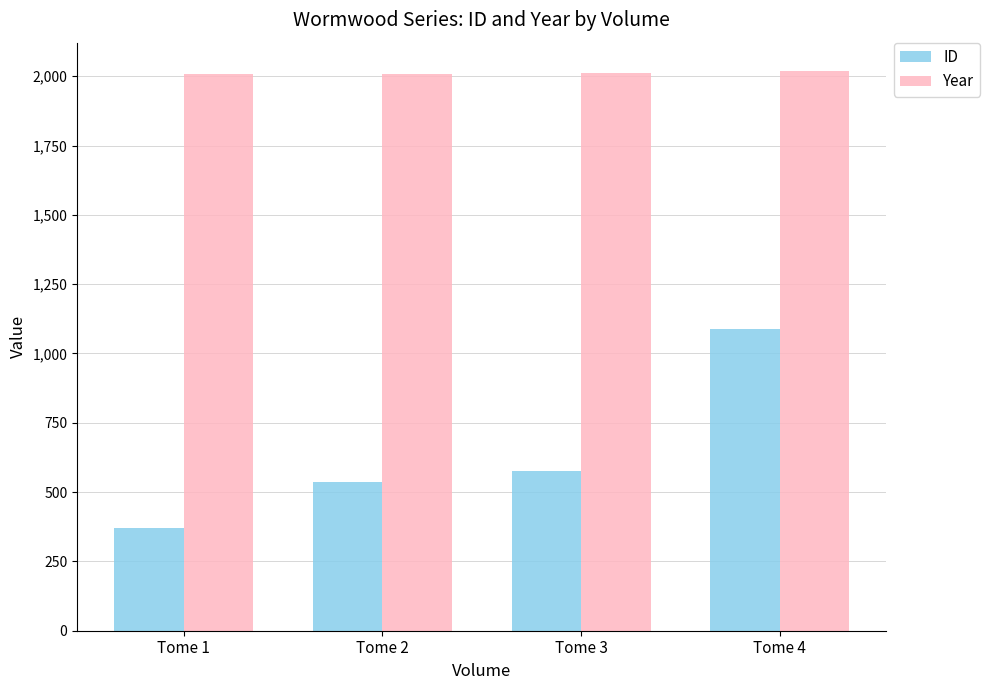

At how many categories does at least one series exceed 772?

4